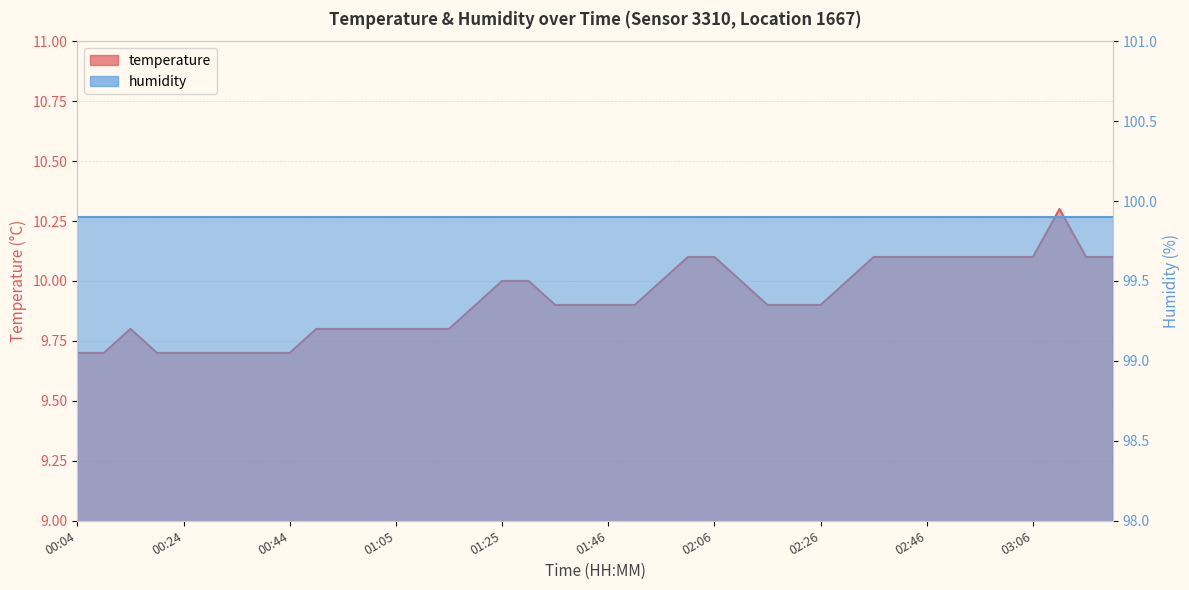

List the labels in order of value, smallest first.

00:04, 00:09, 00:19, 00:24, 00:29, 00:34, 00:39, 00:44, 00:14, 00:49, 00:55, 01:00, 01:05, 01:10, 01:15, 01:20, 01:35, 01:40, 01:46, 01:51, 02:16, 02:21, 02:26, 01:25, 01:30, 01:56, 02:11, 02:31, 02:01, 02:06, 02:36, 02:41, 02:46, 02:51, 02:56, 03:01, 03:06, 03:16, 03:21, 03:11